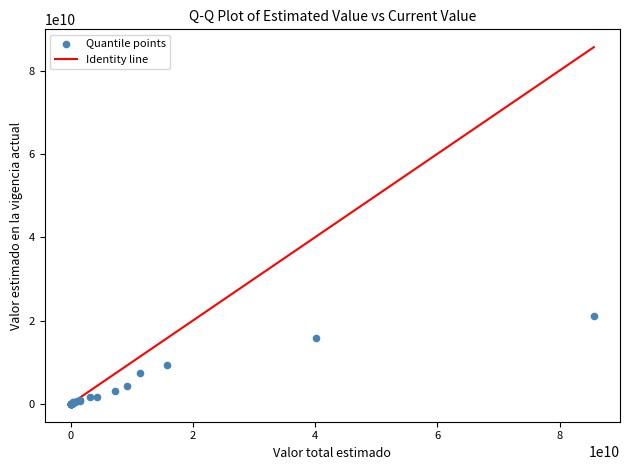

What Y value in the scatter plot is closest to 10517890593?

9287866923